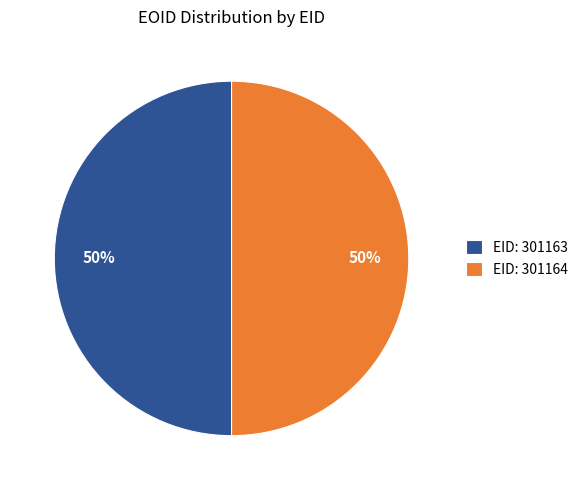

To the nearest percent, what is the average slice percentage?

50%